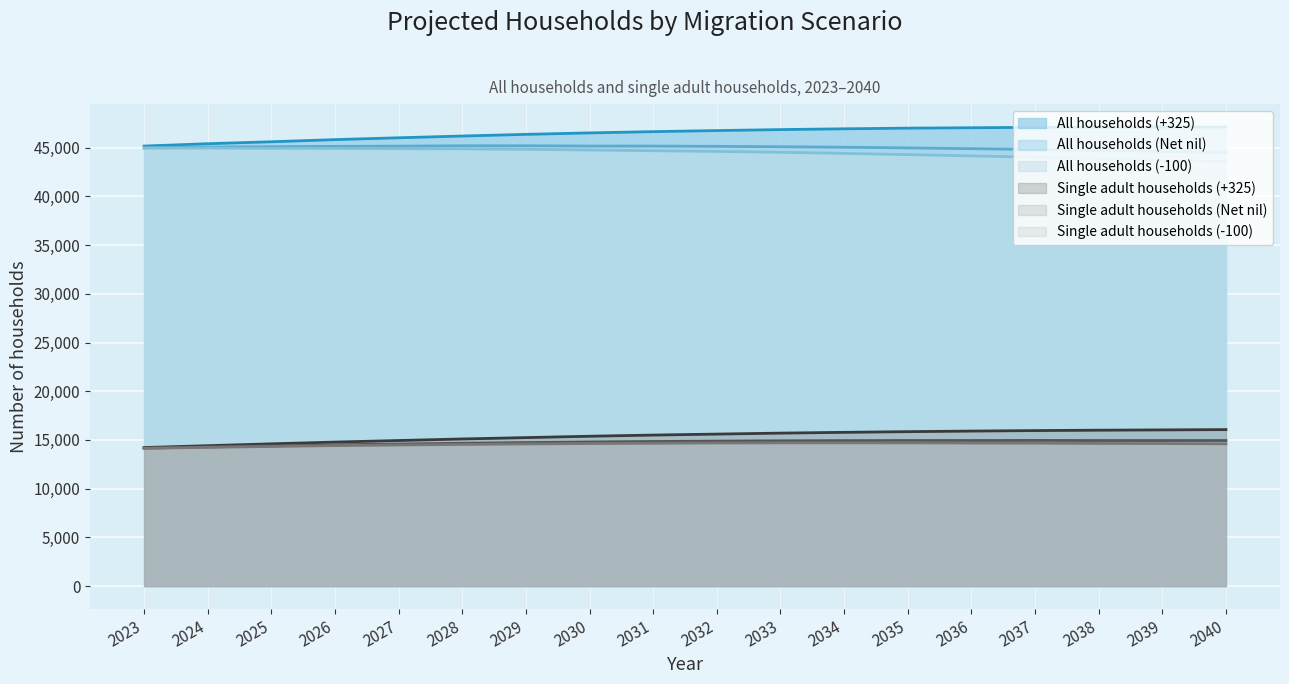

True or false: Single adult households (+325) and All households (-100) cross at least once.

False